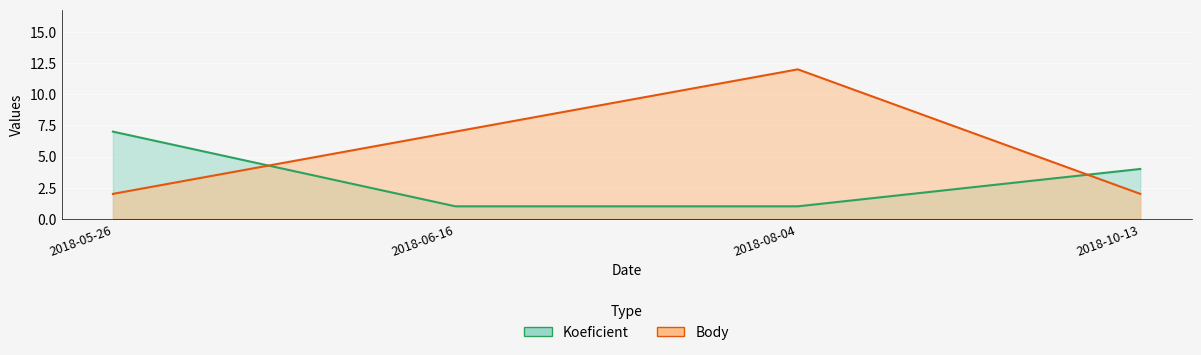

In Body, how many points are higher than both neighbors (excluding endpoints)?

1